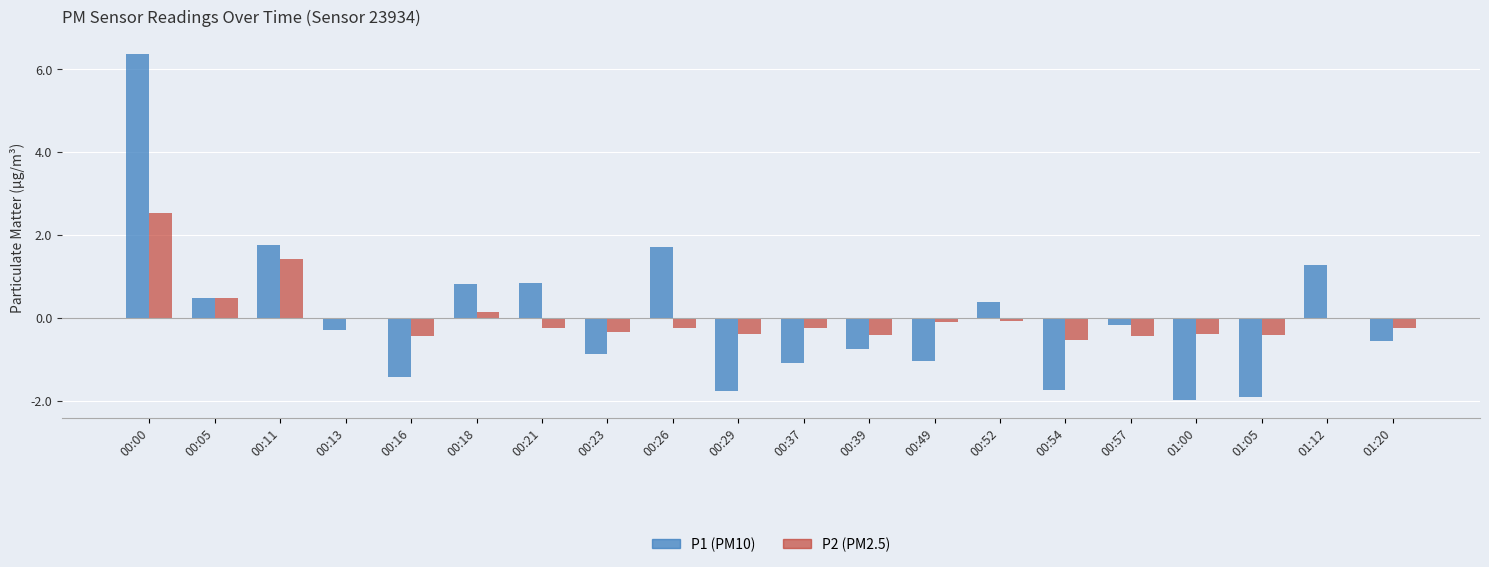

How many values in the P1 series exceed 0?

8